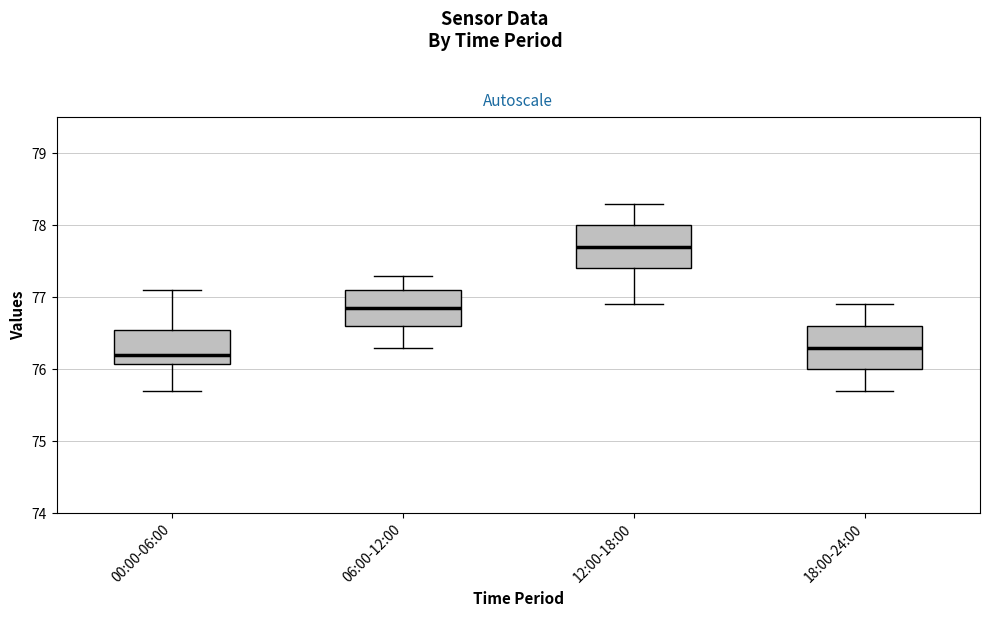

Where is the upper edge of the box for 18:00-24:00 on the y-axis? The values are not printed on the chart, so give them approximately, as read against the axis.

76.6